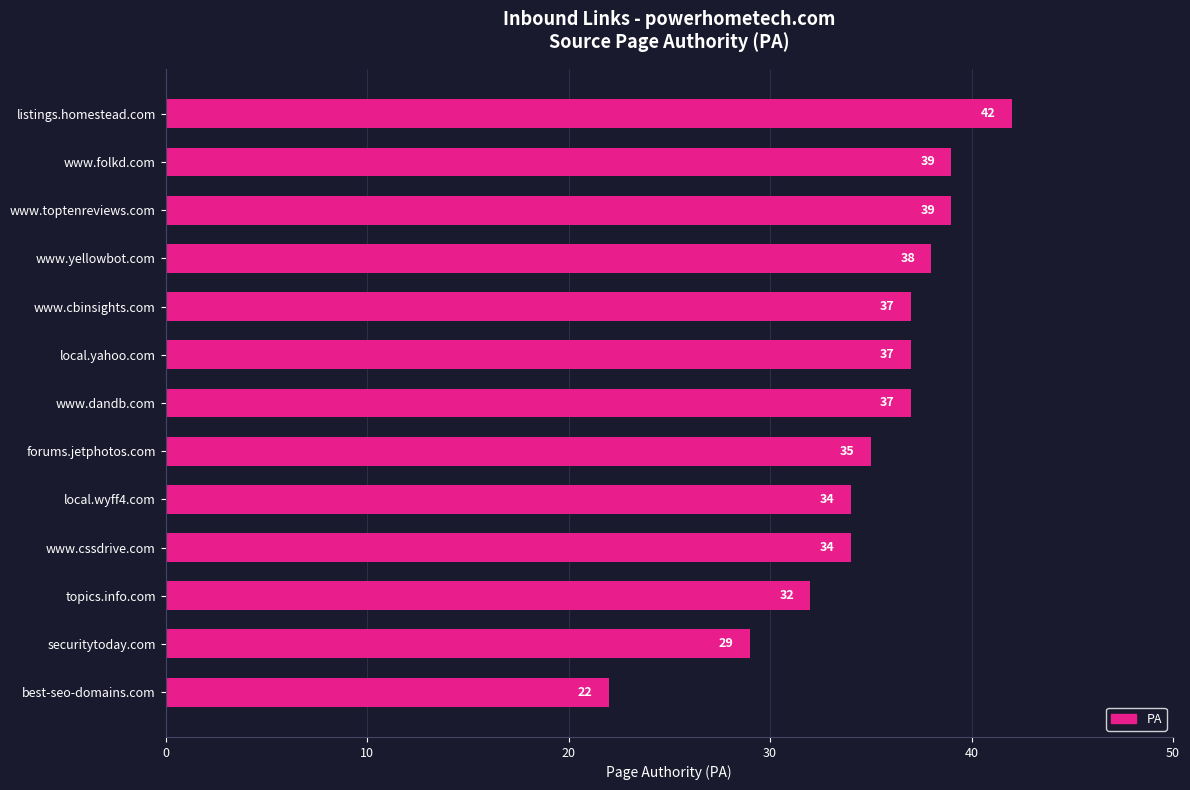

What is the average value?

35